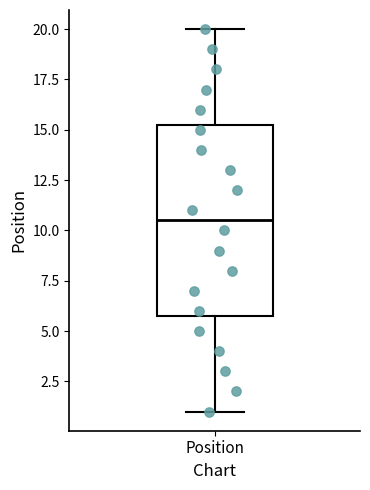

Where does the lower whisker of the box for Position end on the y-axis? The values are not printed on the chart, so give them approximately, as read against the axis.

1.0